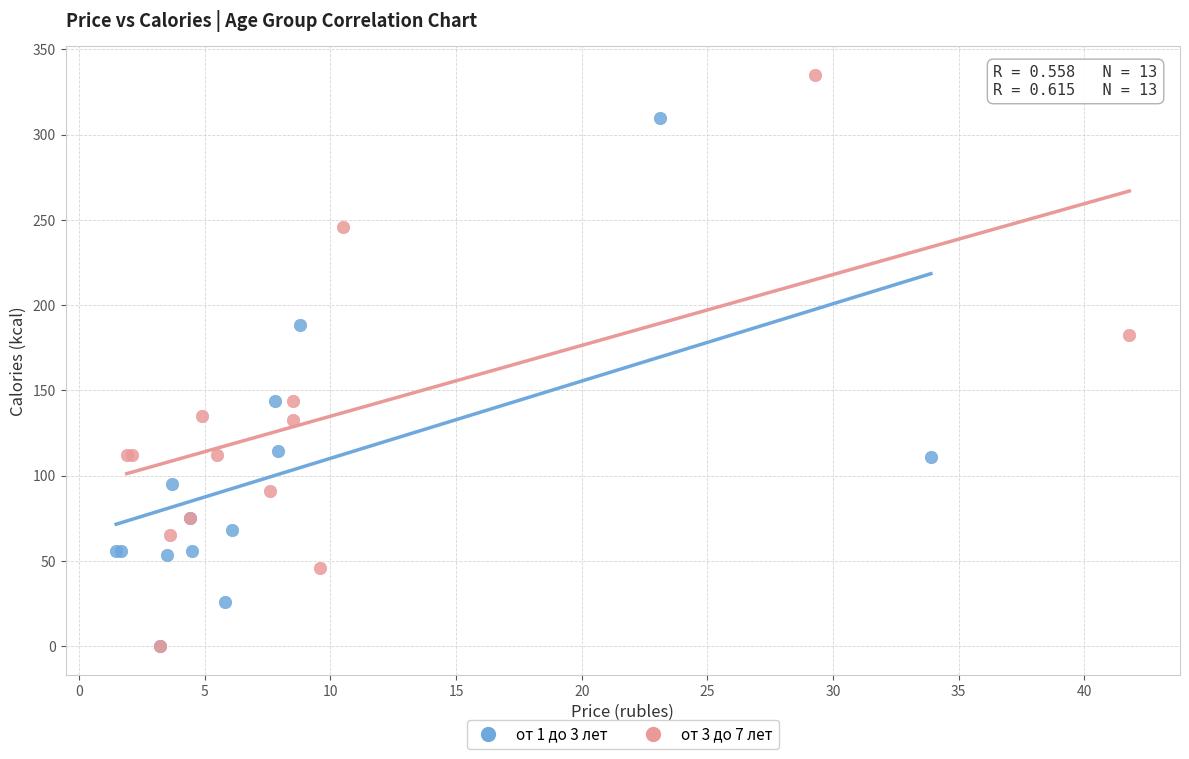

Which series reaches the maximum Y coordinate?

от 3 до 7 лет